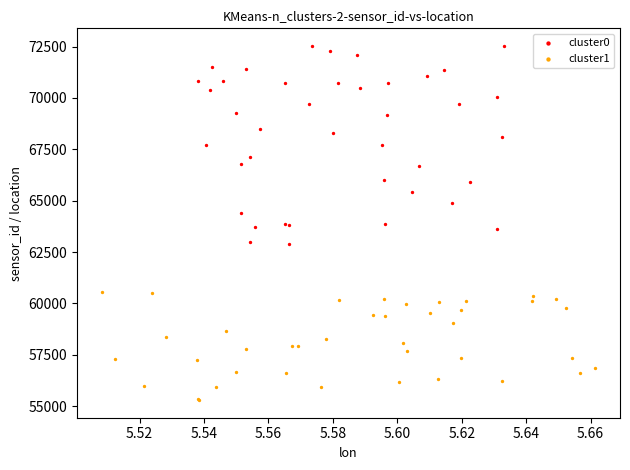

Which series has the widest spread of Y values?

cluster0